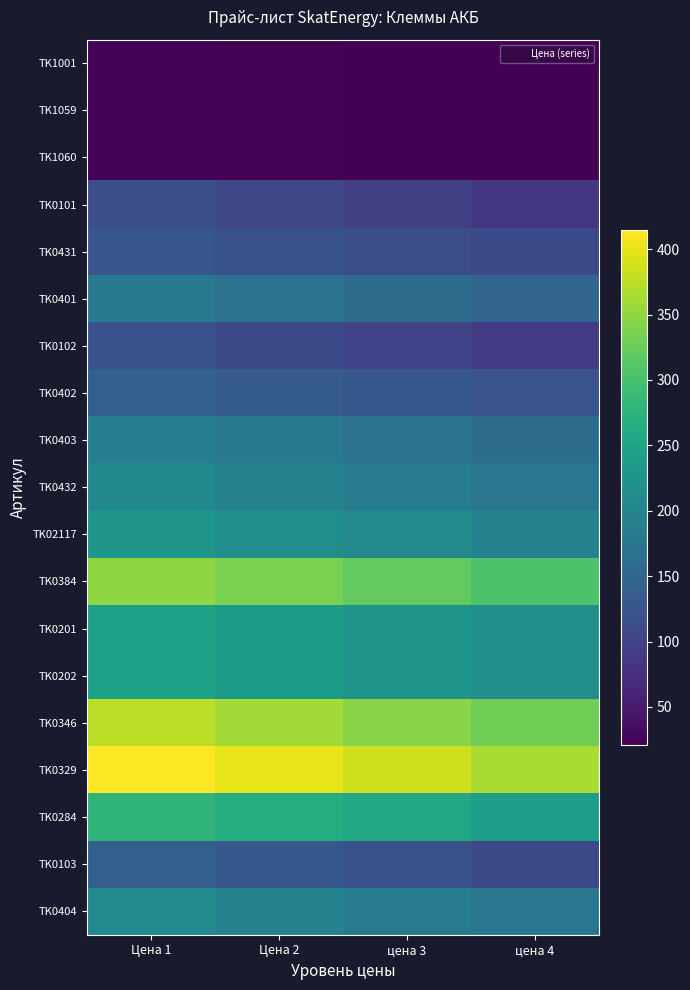

Reading left to right, extract all data points from this chart.

TK1001: Цена 1=25	Цена 2=23	цена 3=22	цена 4=21
TK1059: Цена 1=25	Цена 2=23	цена 3=22	цена 4=21
TK1060: Цена 1=25	Цена 2=23	цена 3=22	цена 4=21
TK0101: Цена 1=115	Цена 2=105	цена 3=95	цена 4=85
TK0431: Цена 1=126	Цена 2=120	цена 3=115	цена 4=110
TK0401: Цена 1=180	Цена 2=170	цена 3=160	цена 4=150
TK0102: Цена 1=120	Цена 2=110	цена 3=100	цена 4=90
TK0402: Цена 1=142	Цена 2=135	цена 3=130	цена 4=122
TK0403: Цена 1=190	Цена 2=180	цена 3=170	цена 4=160
TK0432: Цена 1=205	Цена 2=195	цена 3=185	цена 4=175
TK02117: Цена 1=227	Цена 2=216	цена 3=206	цена 4=196
TK0384: Цена 1=350	Цена 2=335	цена 3=320	цена 4=305
TK0201: Цена 1=247	Цена 2=235	цена 3=225	цена 4=215
TK0202: Цена 1=247	Цена 2=235	цена 3=225	цена 4=215
TK0346: Цена 1=375	Цена 2=360	цена 3=345	цена 4=330
TK0329: Цена 1=415	Цена 2=400	цена 3=385	цена 4=365
TK0284: Цена 1=278	Цена 2=265	цена 3=255	цена 4=240
TK0103: Цена 1=140	Цена 2=130	цена 3=120	цена 4=110
TK0404: Цена 1=210	Цена 2=195	цена 3=185	цена 4=175